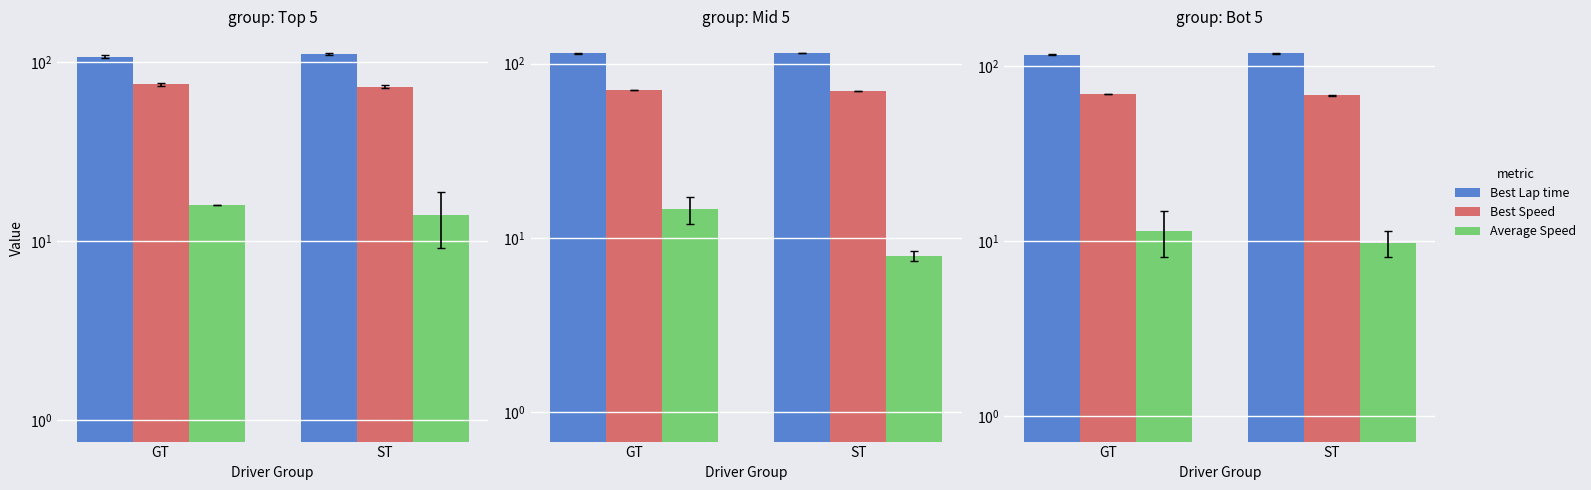

Are the bars grouped side by side (vs. stacked)?

Yes